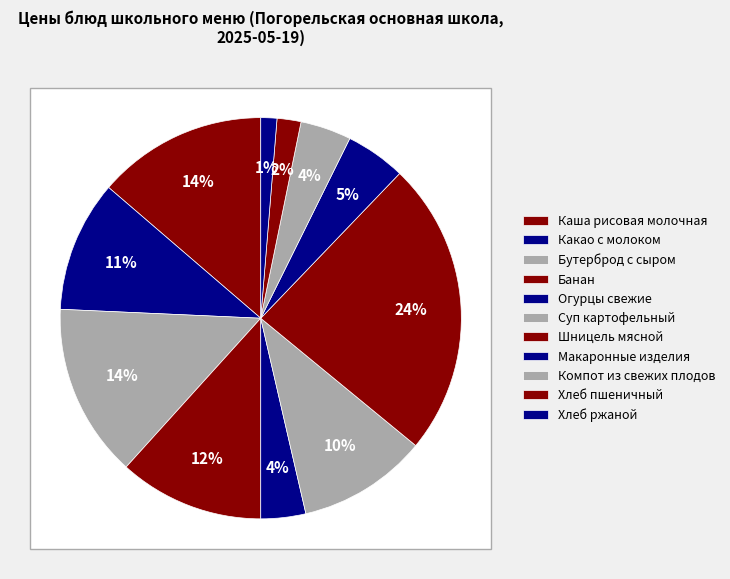

Rank the categories by value from highest to lowest.

Шницель мясной, Бутерброд с сыром, Каша рисовая молочная, Банан, Какао с молоком, Суп картофельный, Макаронные изделия, Компот из свежих плодов, Огурцы свежие, Хлеб пшеничный, Хлеб ржаной